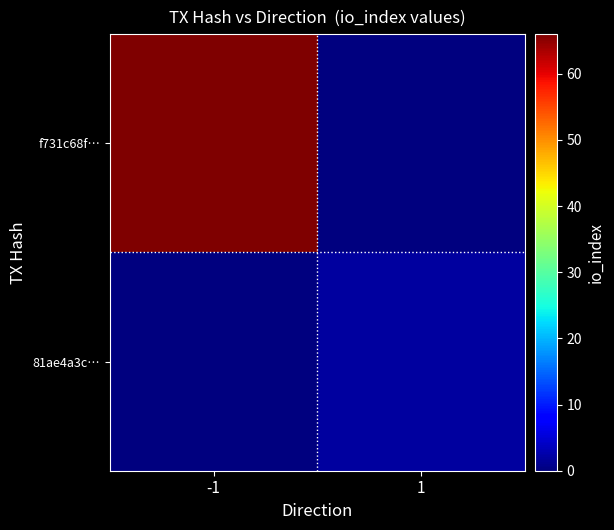

What is the spread (max minus min) of values at 1?

2